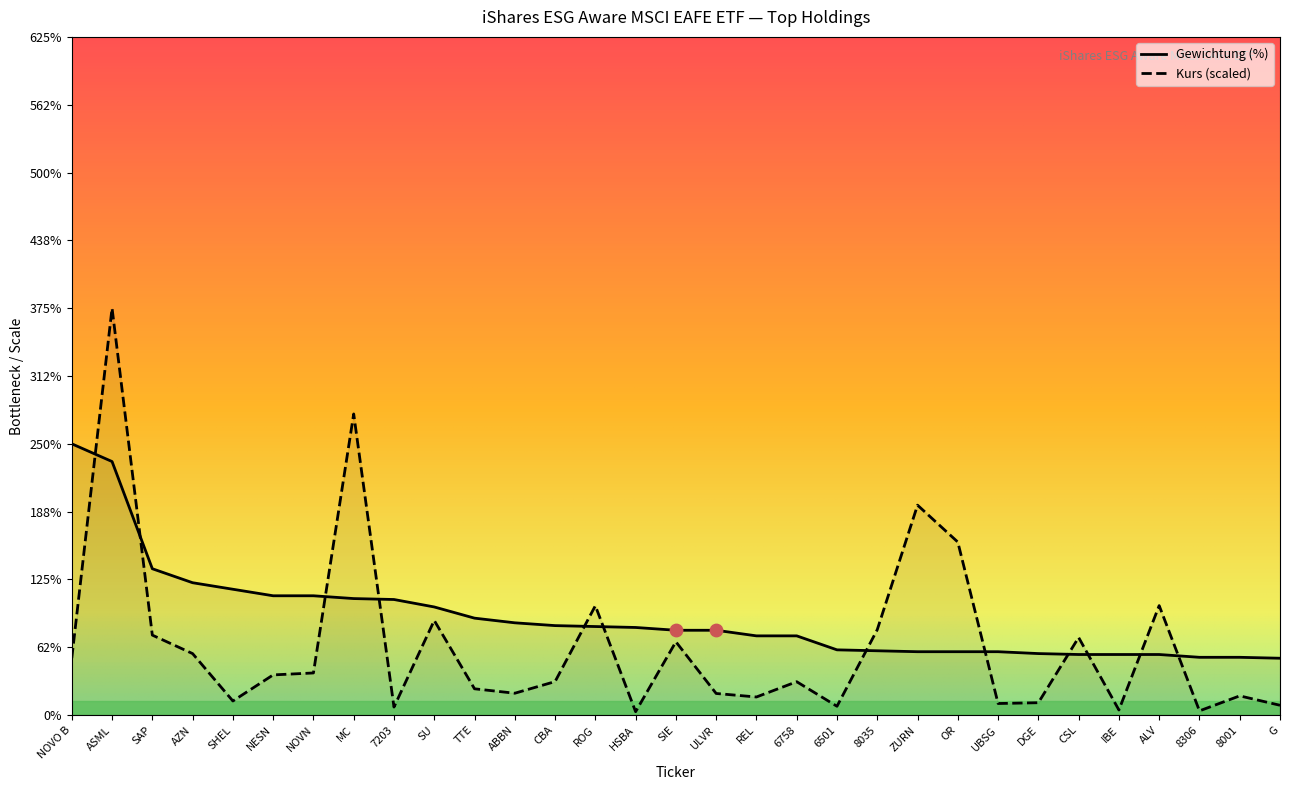

Is the value of Gewichtung (%) at AZN greater than the value of Kurs at ALV?

Yes